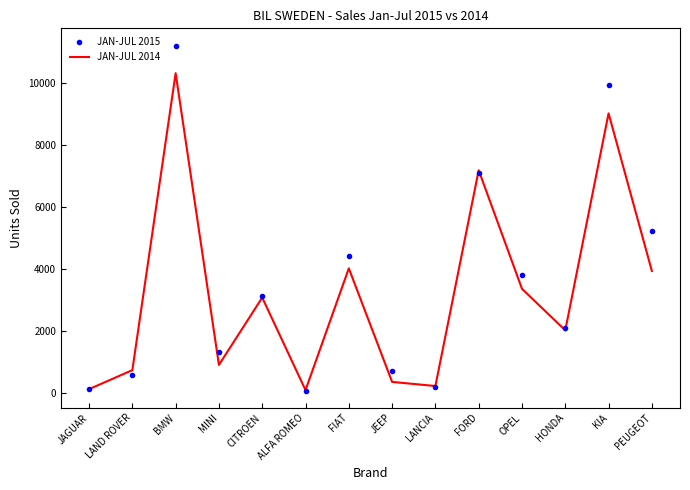

At which label does JAN-JUL 2014 reach its peak?

BMW